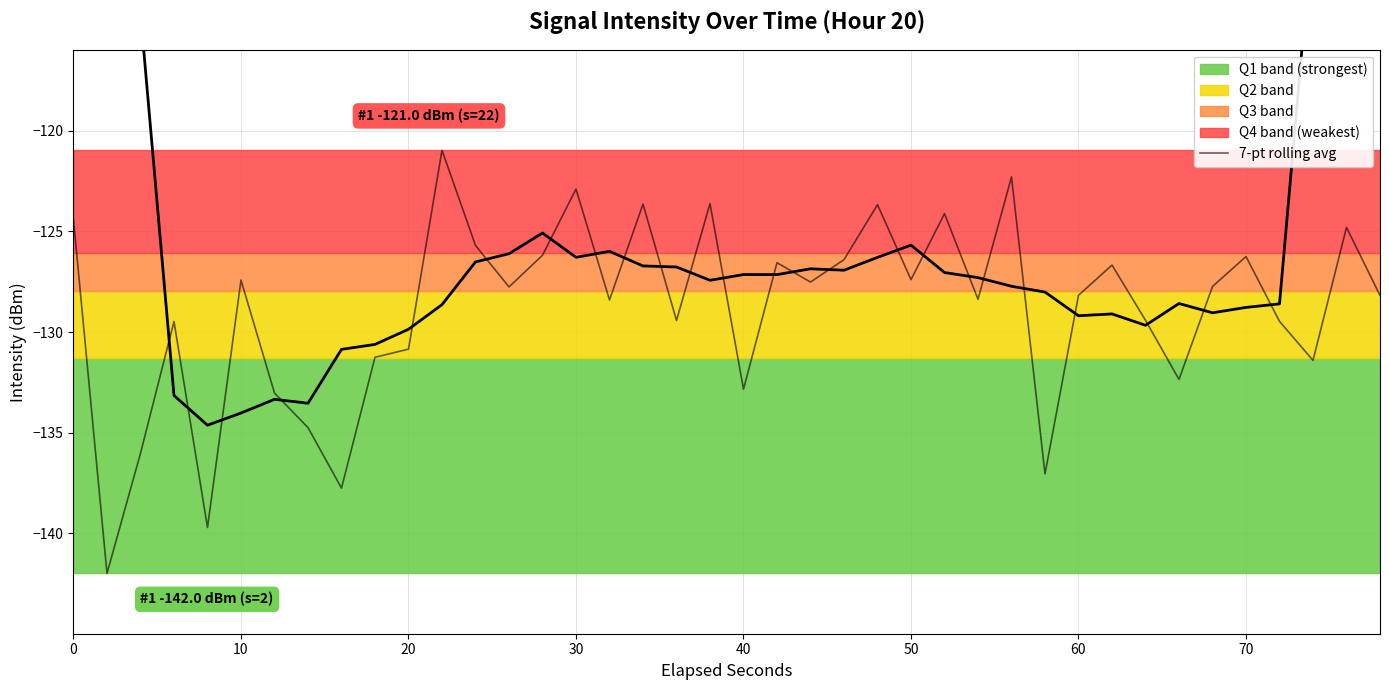

What is the smallest value displayed?

-142.0